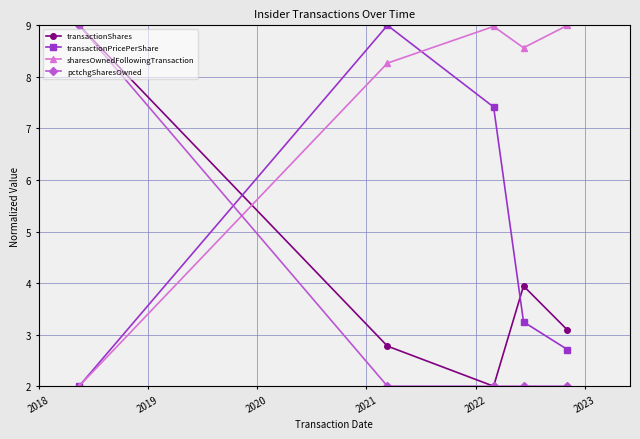

How many intersections are there between sharesOwnedFollowingTransaction and pctchgSharesOwned?

1